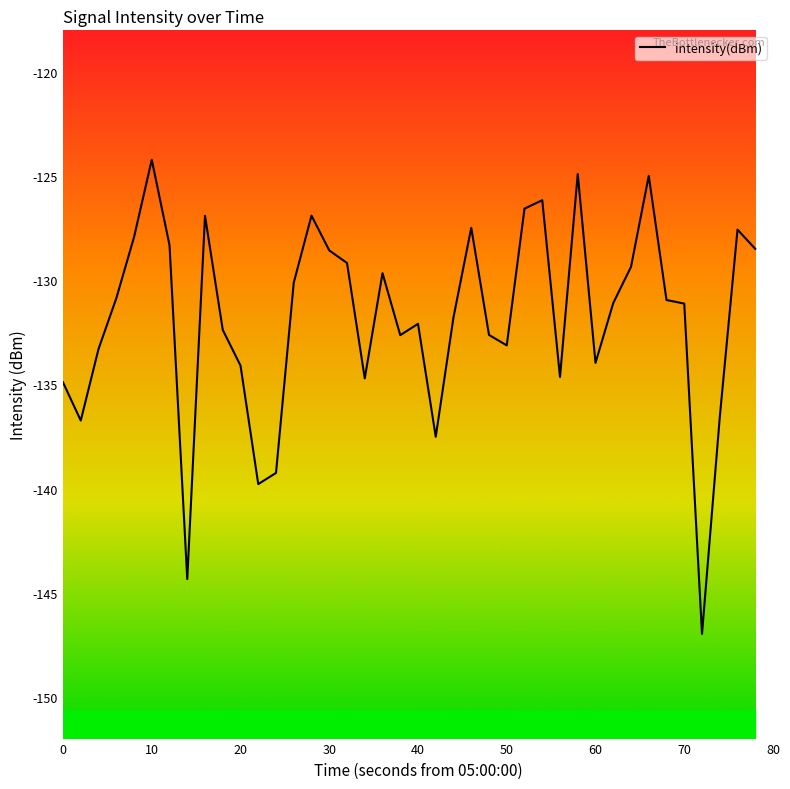

What is the difference between the maximum and minimum values?

22.8